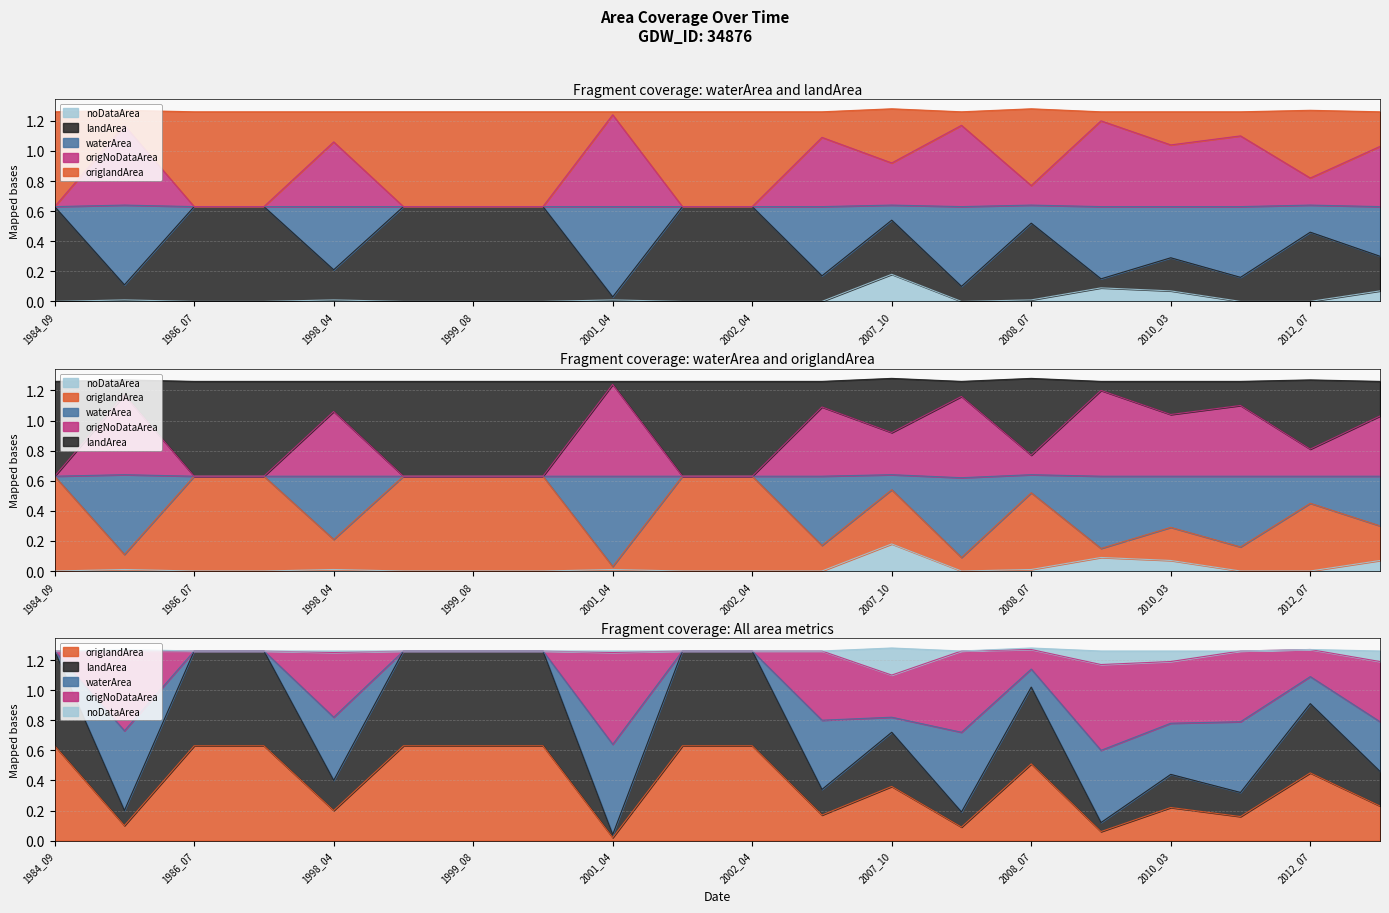

Rank the series at 2000_06 from lowest to highest value.

noDataArea, waterArea, origlandArea, origNoDataArea, landArea